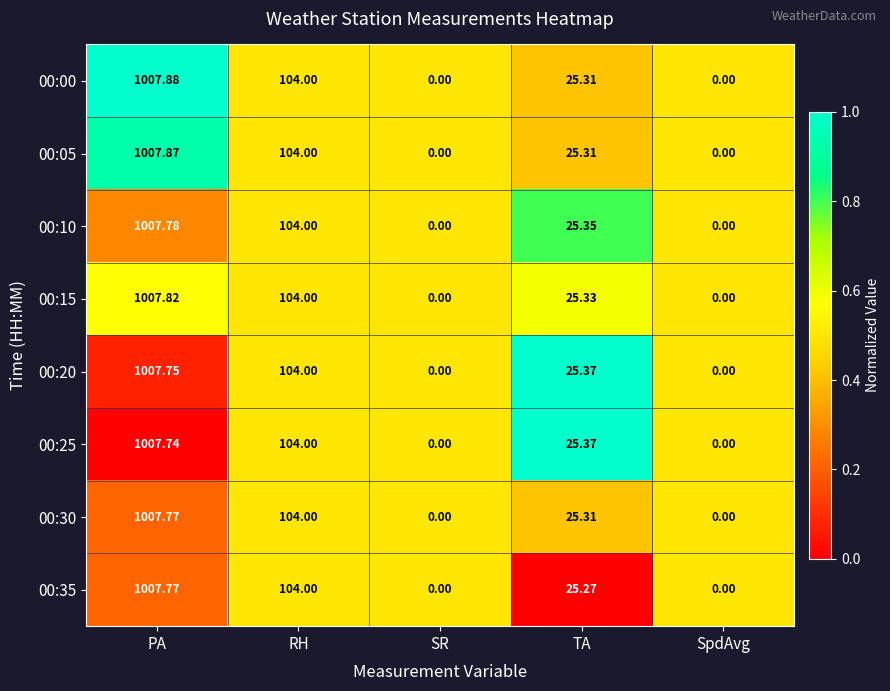

Which label corresponds to the largest value in the chart?

PA